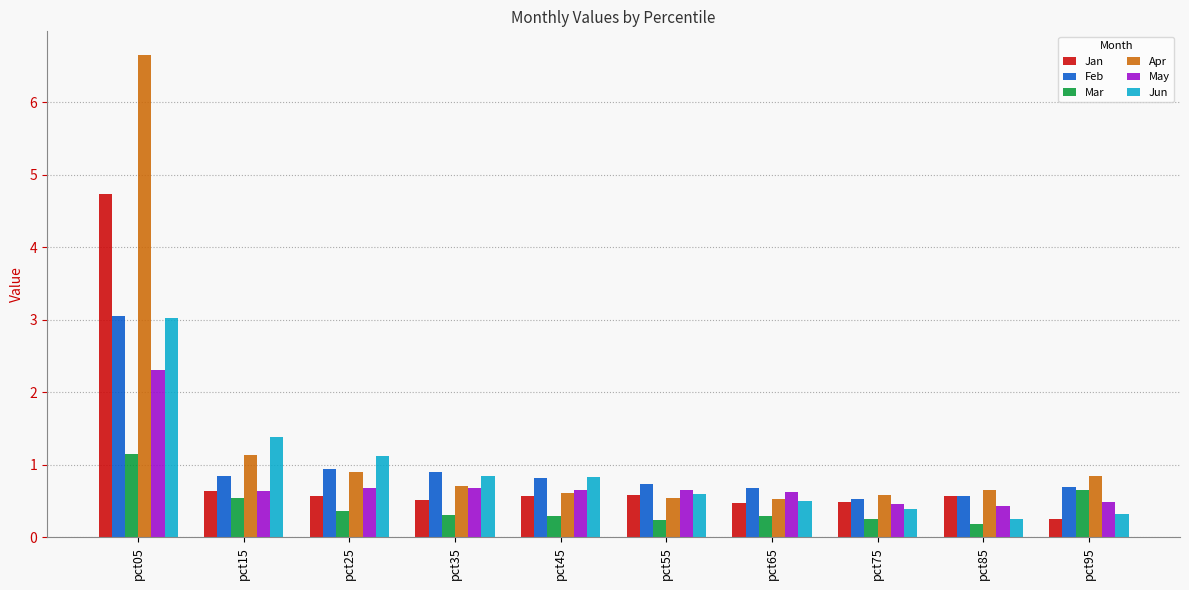

What is the spread (max minus min) of values at pct85?

0.5